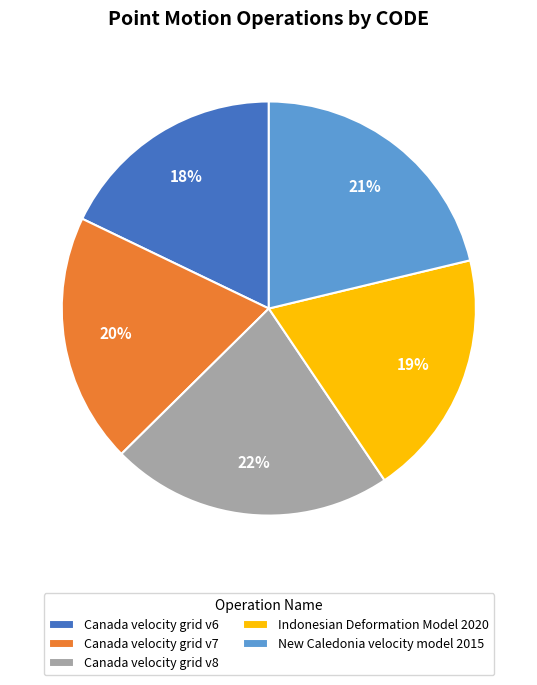

What is the smallest slice in the pie chart?

Canada velocity grid v6